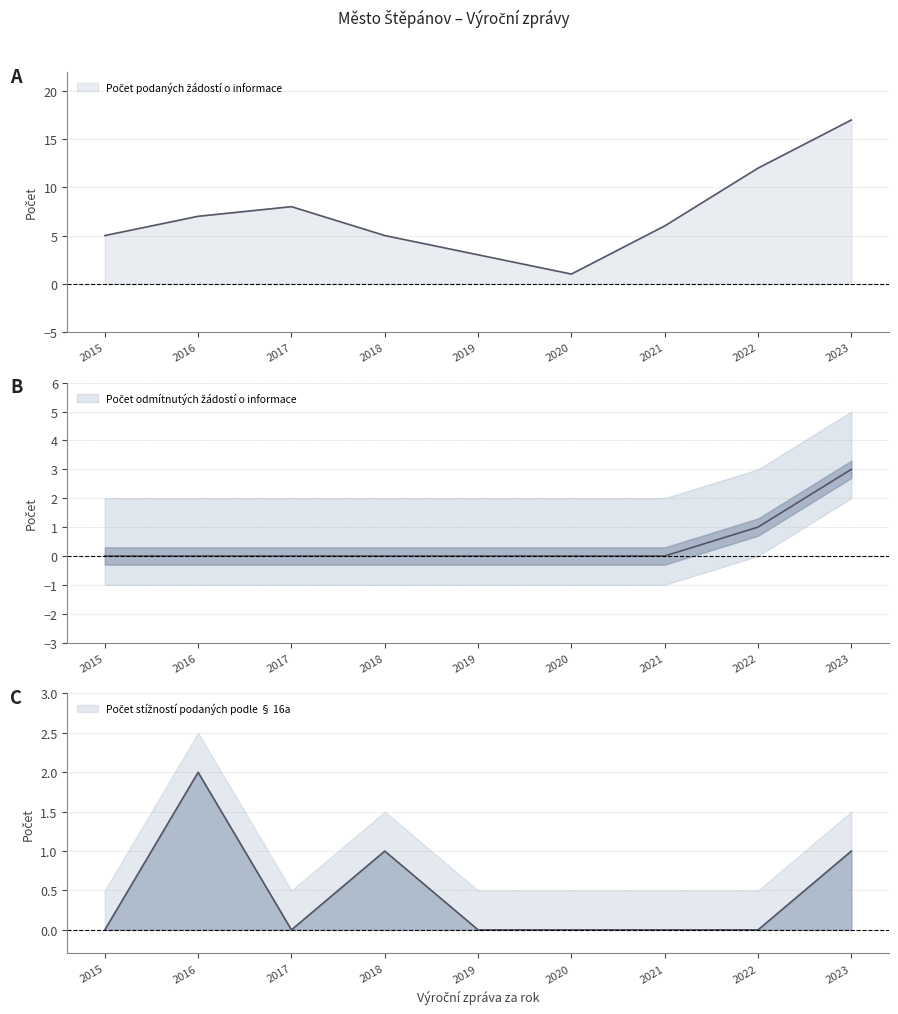

What is the highest value of the Počet stížností podaných podle § 16a series?

2